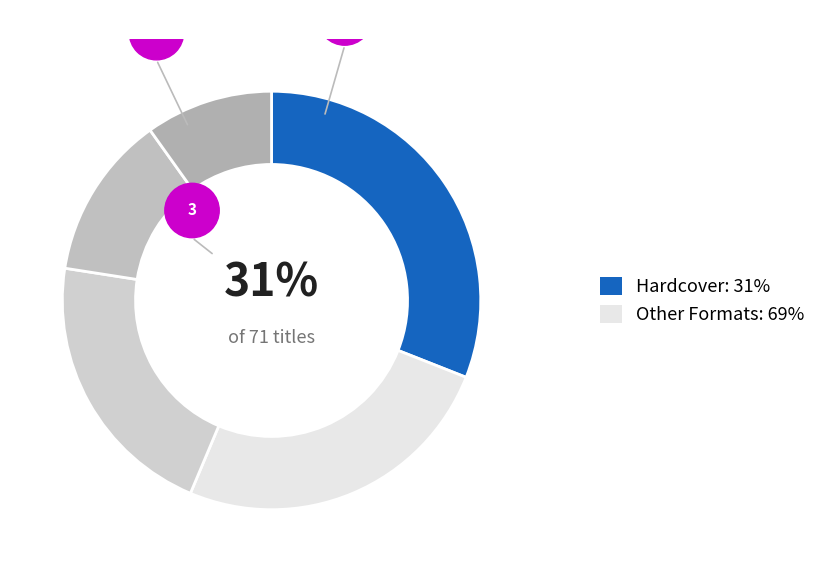

Is it true that Compact Disk is 10% of the pie?

True